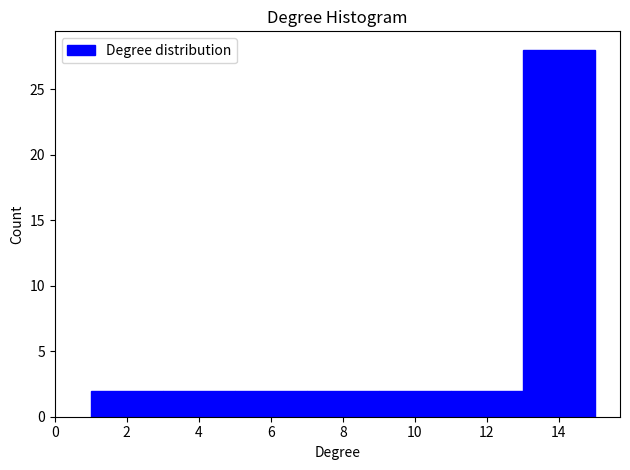

Over which range of the x-axis is the bar tallest?

13 to 15